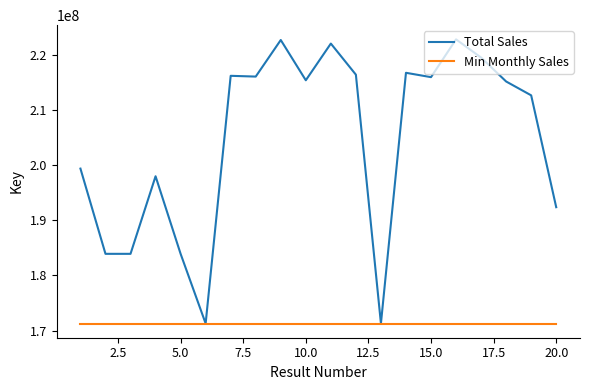

What is the minimum value shown in the chart?

171281298